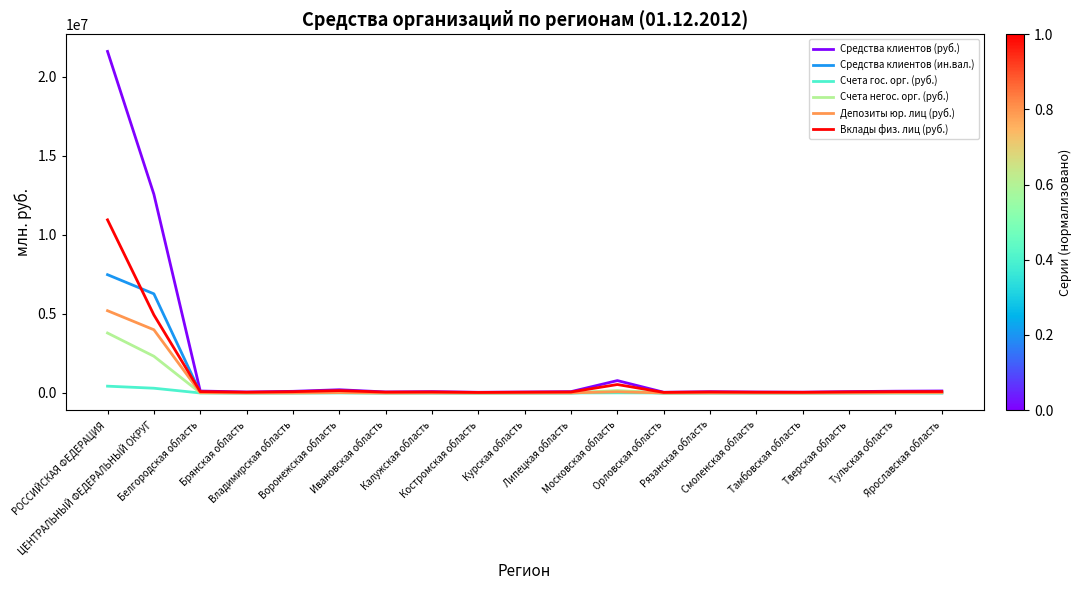

What is the difference between the second highest and second lowest values in the Средства клиентов (руб.) series?

12522926